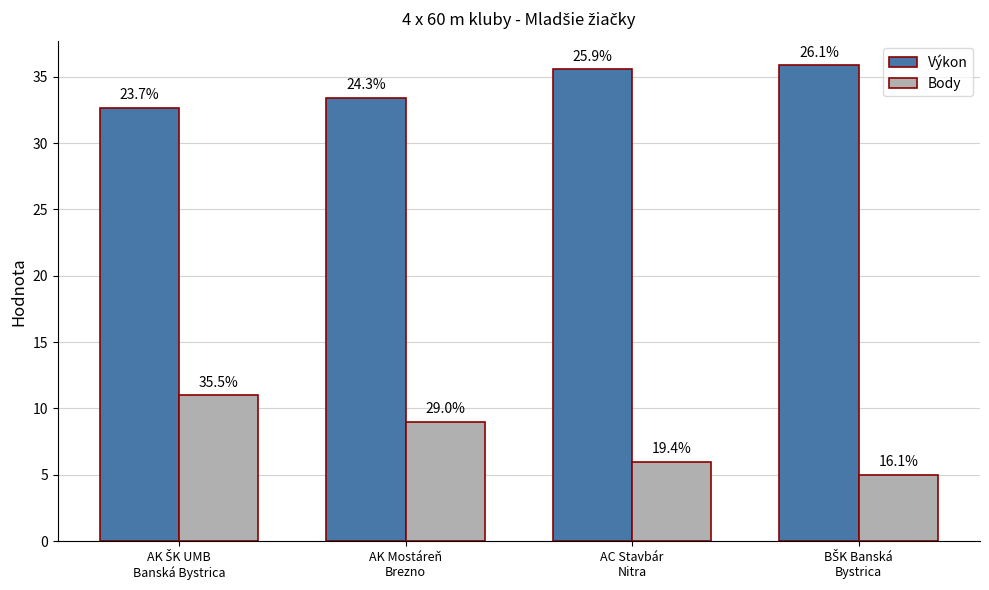

Which category has the lowest value in the Výkon series?

AK ŠK UMB
Banská Bystrica